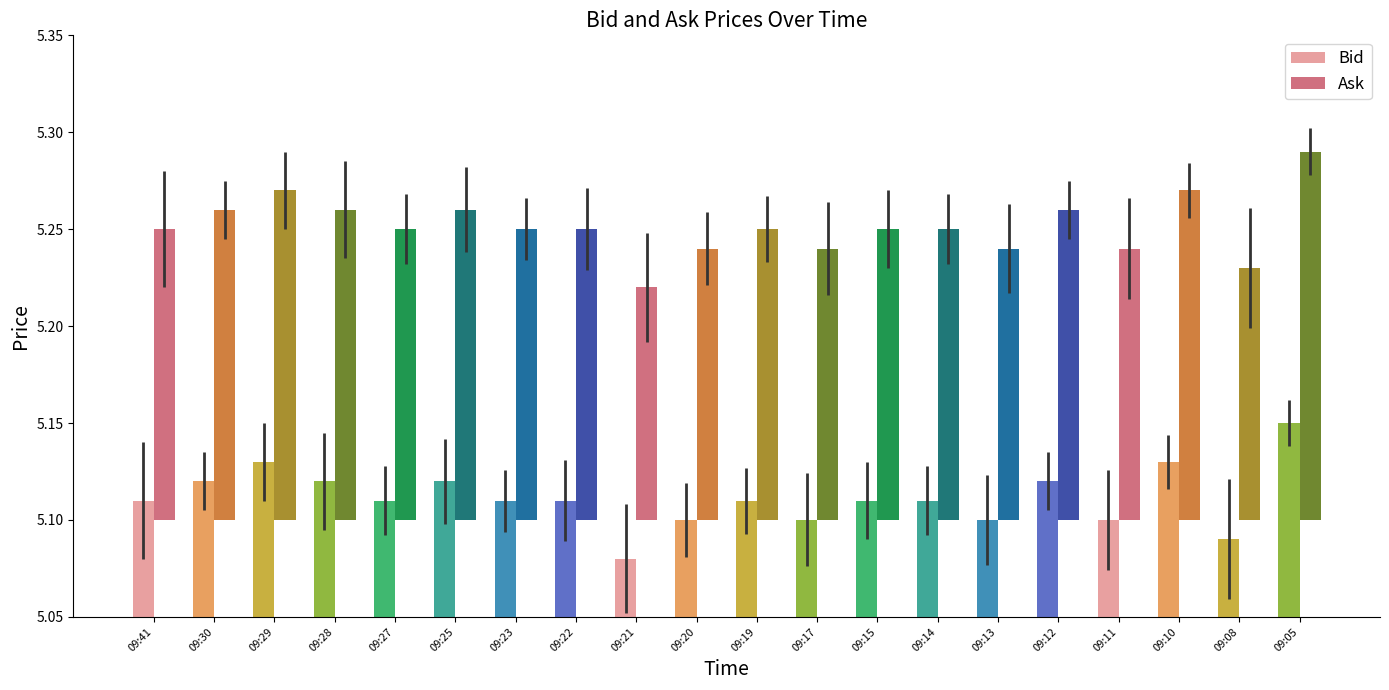

Reading left to right, list all the values displayed in this chart.

Bid: 09:41=5.1	09:30=5.1	09:29=5.1	09:28=5.1	09:27=5.1	09:25=5.1	09:23=5.1	09:22=5.1	09:21=5.1	09:20=5.1	09:19=5.1	09:17=5.1	09:15=5.1	09:14=5.1	09:13=5.1	09:12=5.1	09:11=5.1	09:10=5.1	09:08=5.1	09:05=5.2
Ask: 09:41=5.2	09:30=5.3	09:29=5.3	09:28=5.3	09:27=5.2	09:25=5.3	09:23=5.2	09:22=5.2	09:21=5.2	09:20=5.2	09:19=5.2	09:17=5.2	09:15=5.2	09:14=5.2	09:13=5.2	09:12=5.3	09:11=5.2	09:10=5.3	09:08=5.2	09:05=5.3